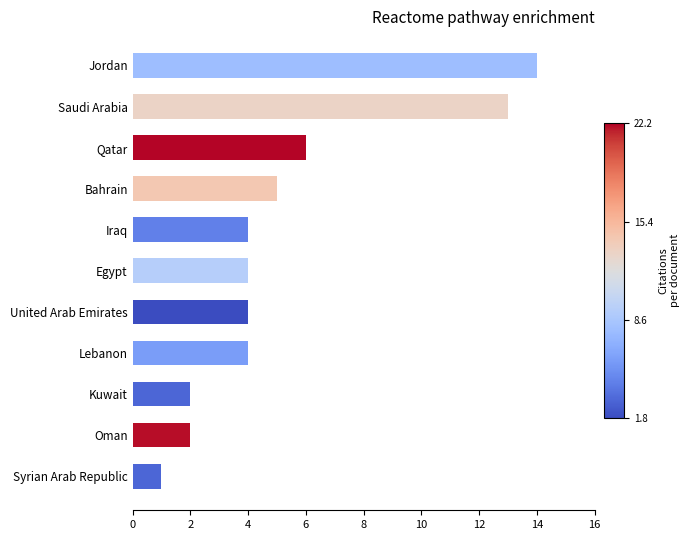

How many data points does each series have?

11